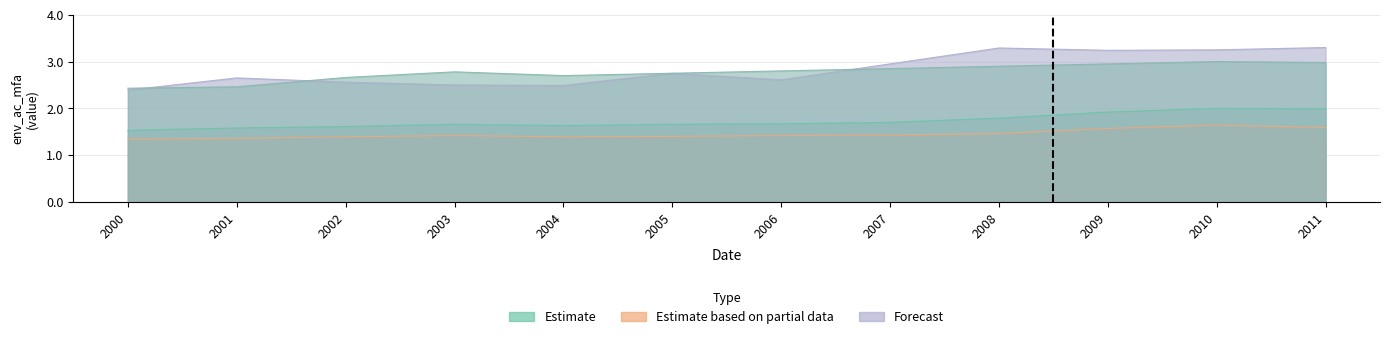

True or false: European Union (27 countries) and Luxembourg intersect in this chart.

False